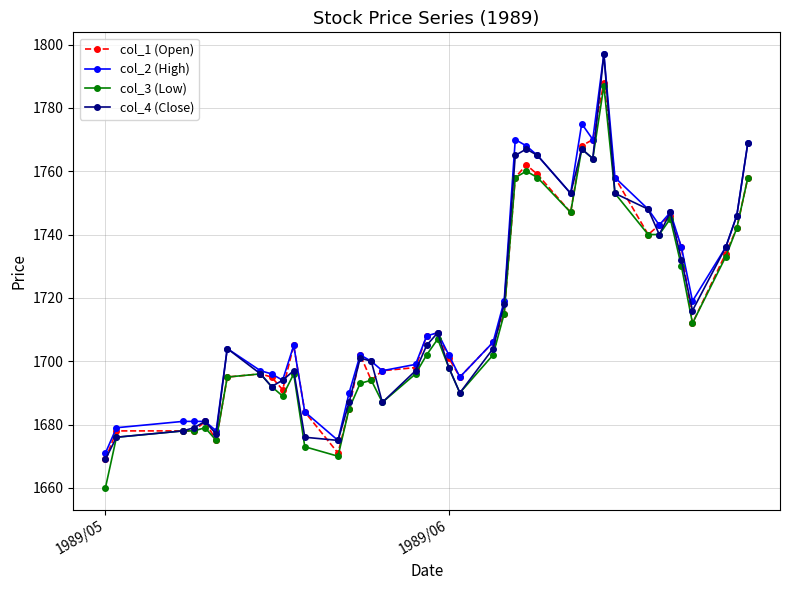

What is the lowest value of the col_2 (High) series?

1671